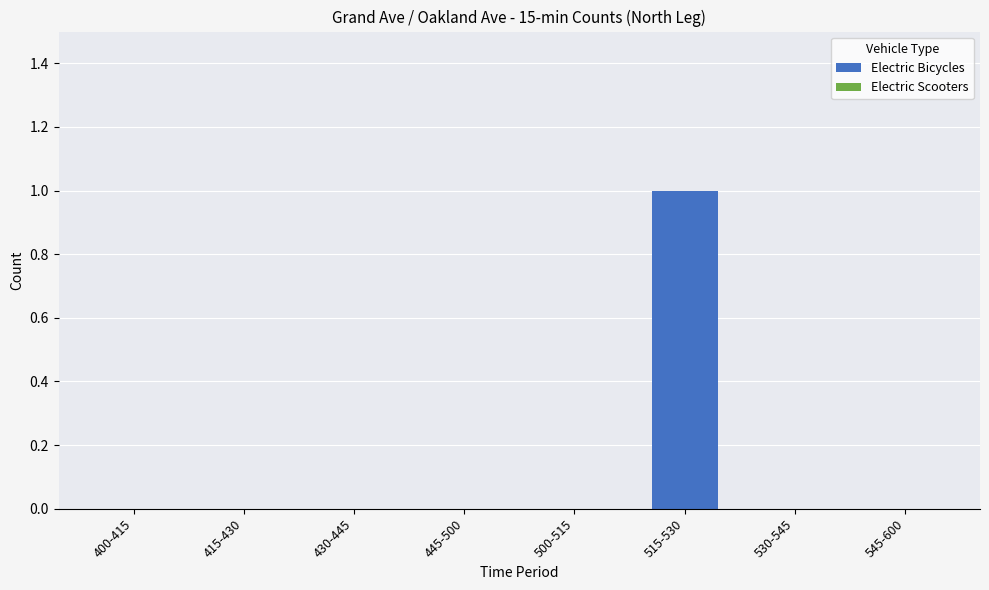

The chart shows a value of -1 at 530-545. True or false?

False